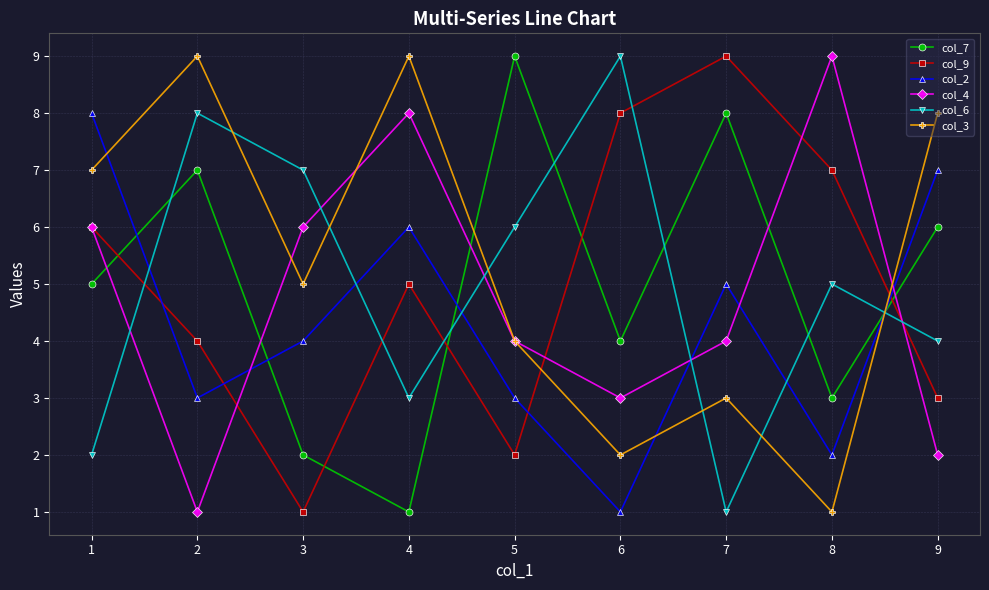

How many categories are shown in the chart?

9